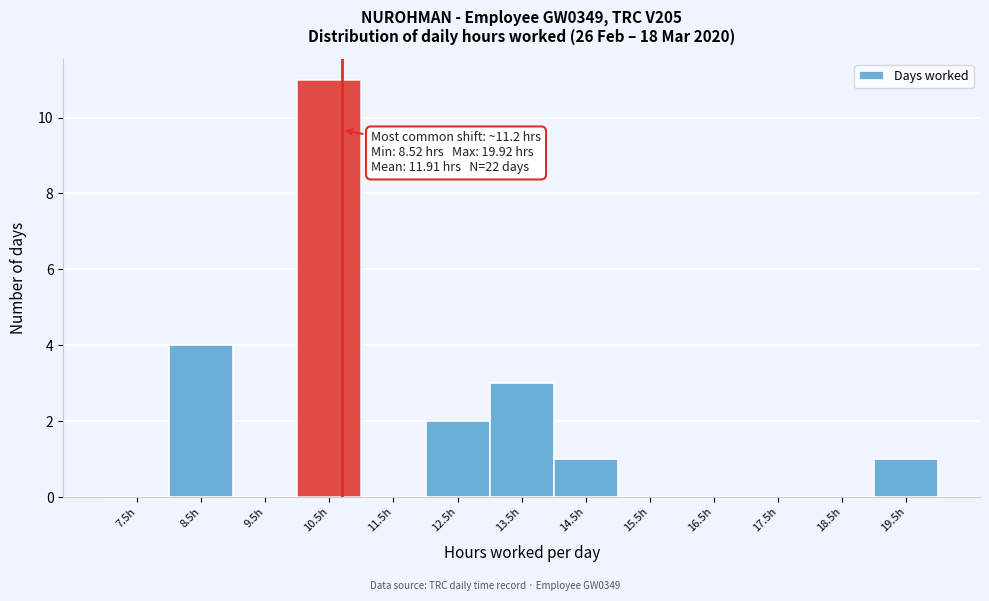

Reading right to left, transcribe all the data shown in this chart.

19.5h=1	18.5h=0	17.5h=0	16.5h=0	15.5h=0	14.5h=1	13.5h=3	12.5h=2	11.5h=0	10.5h=11	9.5h=0	8.5h=4	7.5h=0